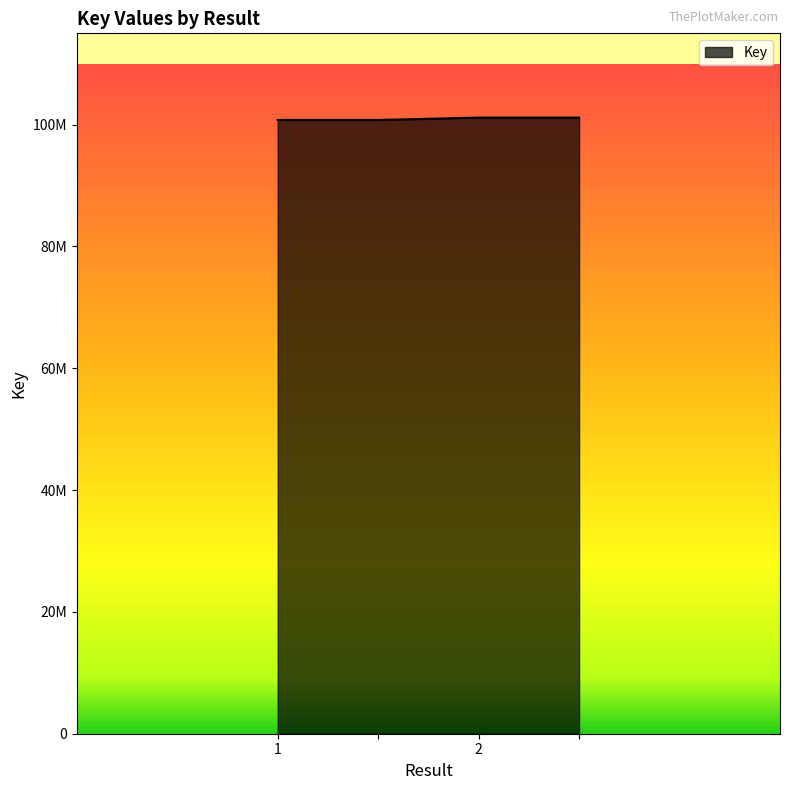

Does the chart display data point markers on the line(s)?

No